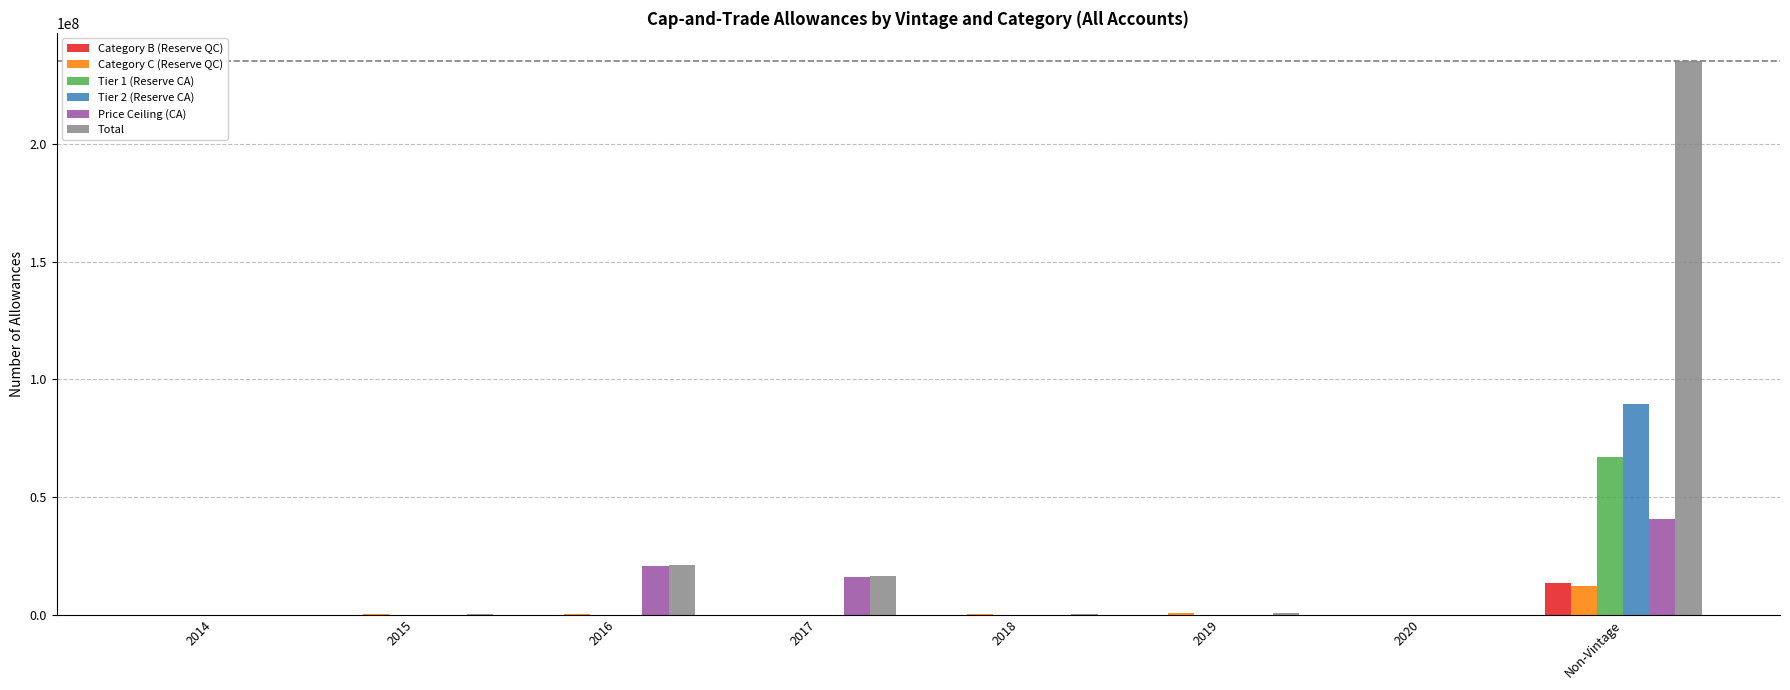

Which series changed the most between 2017 and Non-Vintage?

Total